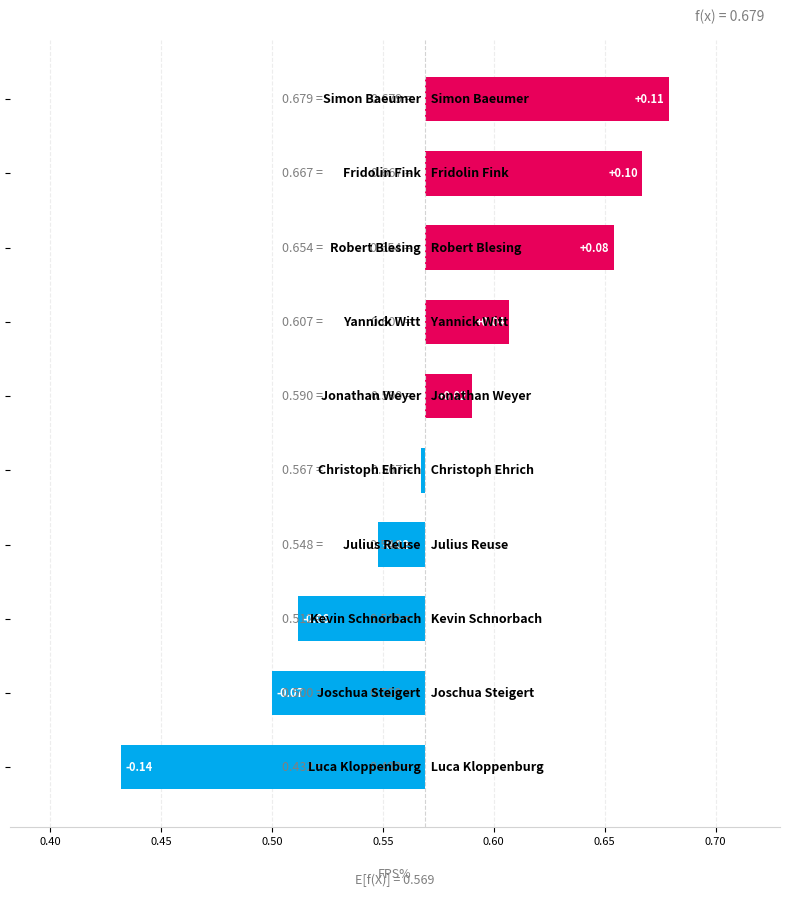

Reading right to left, list all the values displayed in this chart.

-0.1	-0.1	-0.1	-0.0	-0.0	0.0	0.0	0.1	0.1	0.1